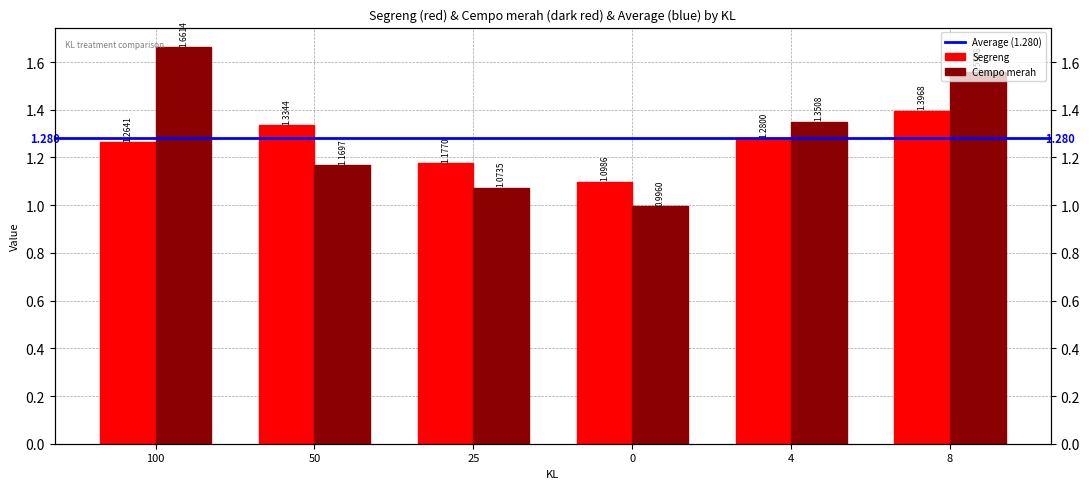

Which series has the largest range (max minus min)?

Cempo merah